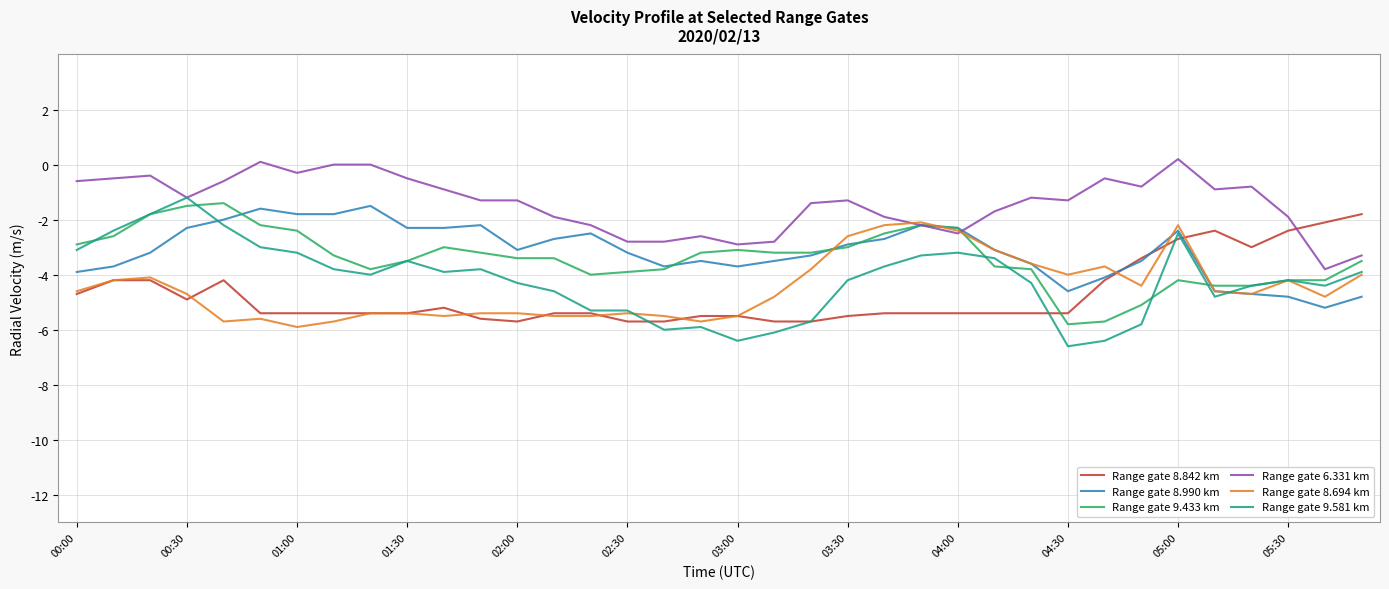

What is the highest value of the Range gate 8.694 km series?

-2.1